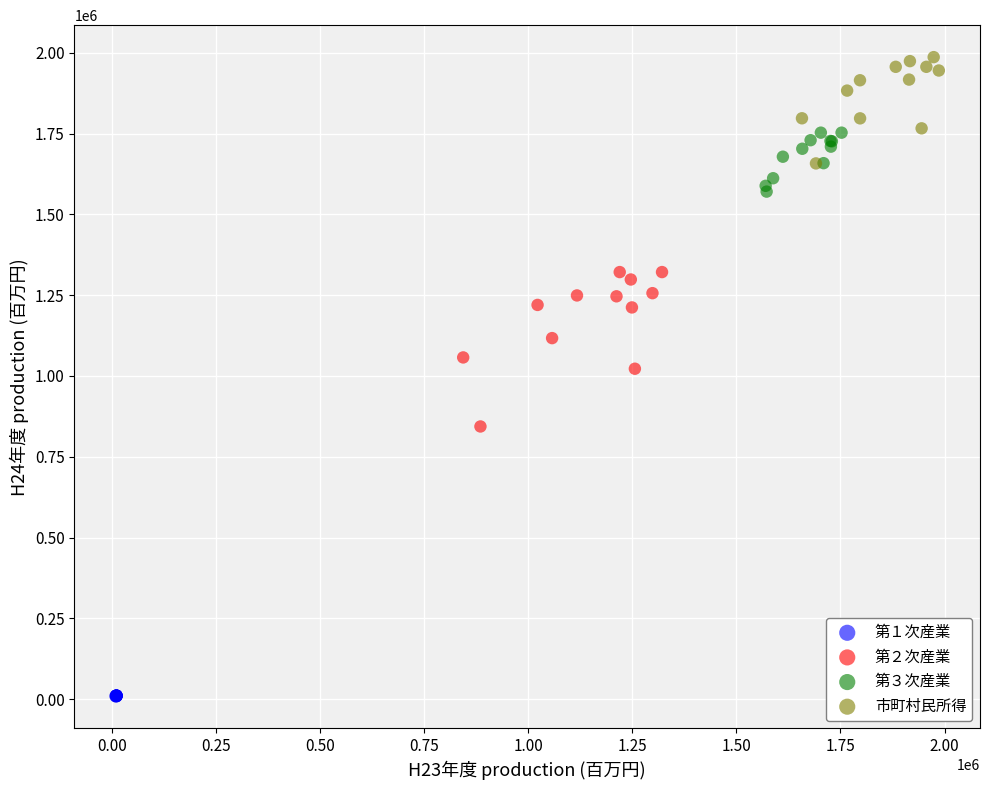

Which series has the largest Y range (max minus min)?

第２次産業